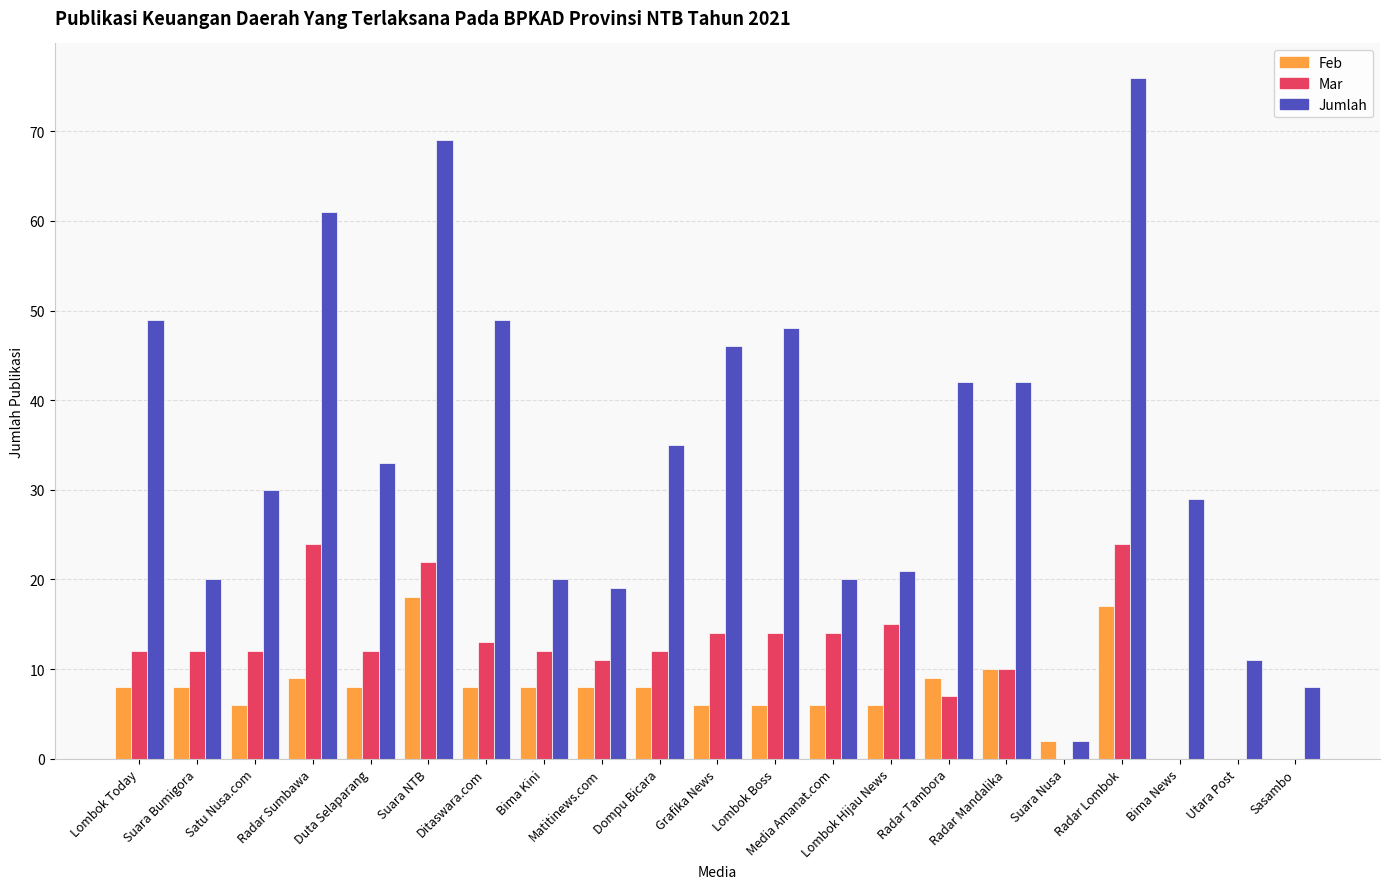

What is the sum of the Mar values at Lombok Boss and Utara Post?

14